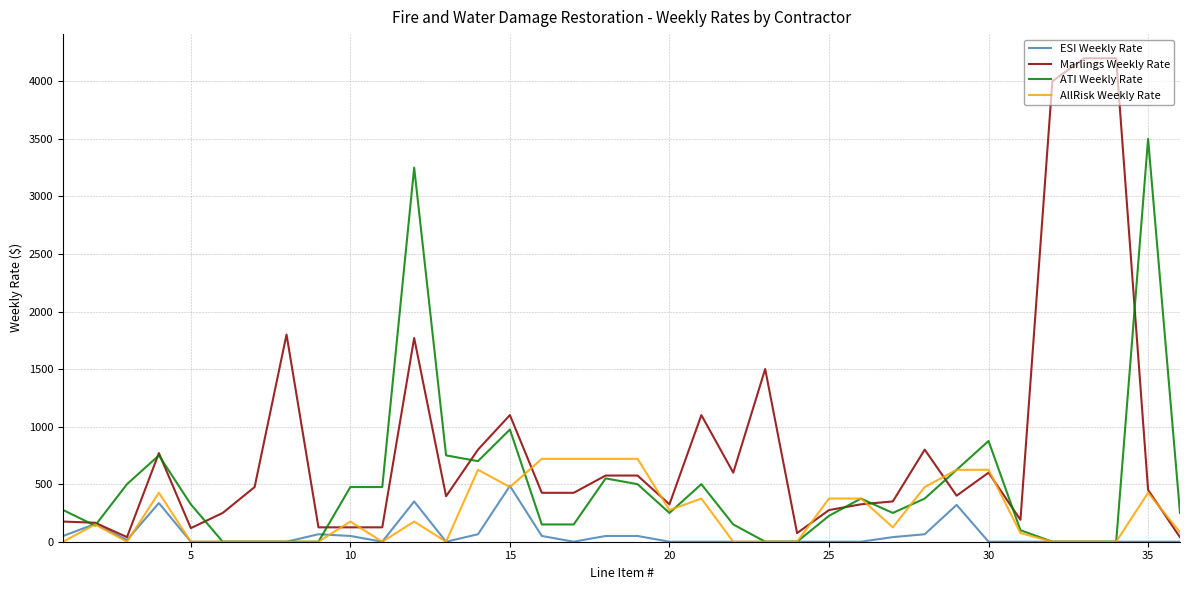

Count the number of data series in this chart.

4